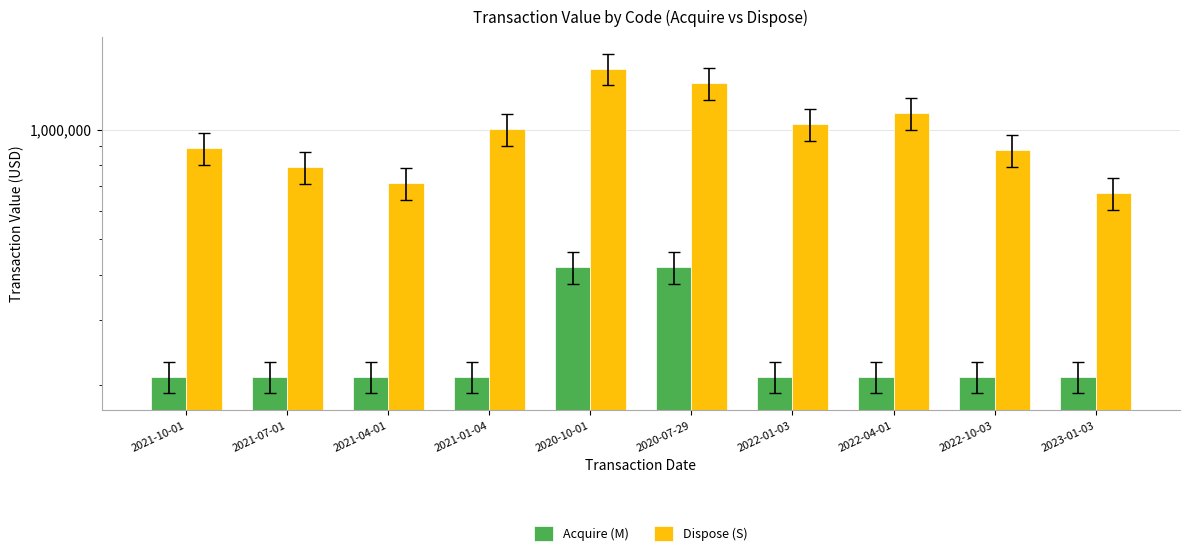

List the series in order of their peak value, highest first.

Dispose (S), Acquire (M)